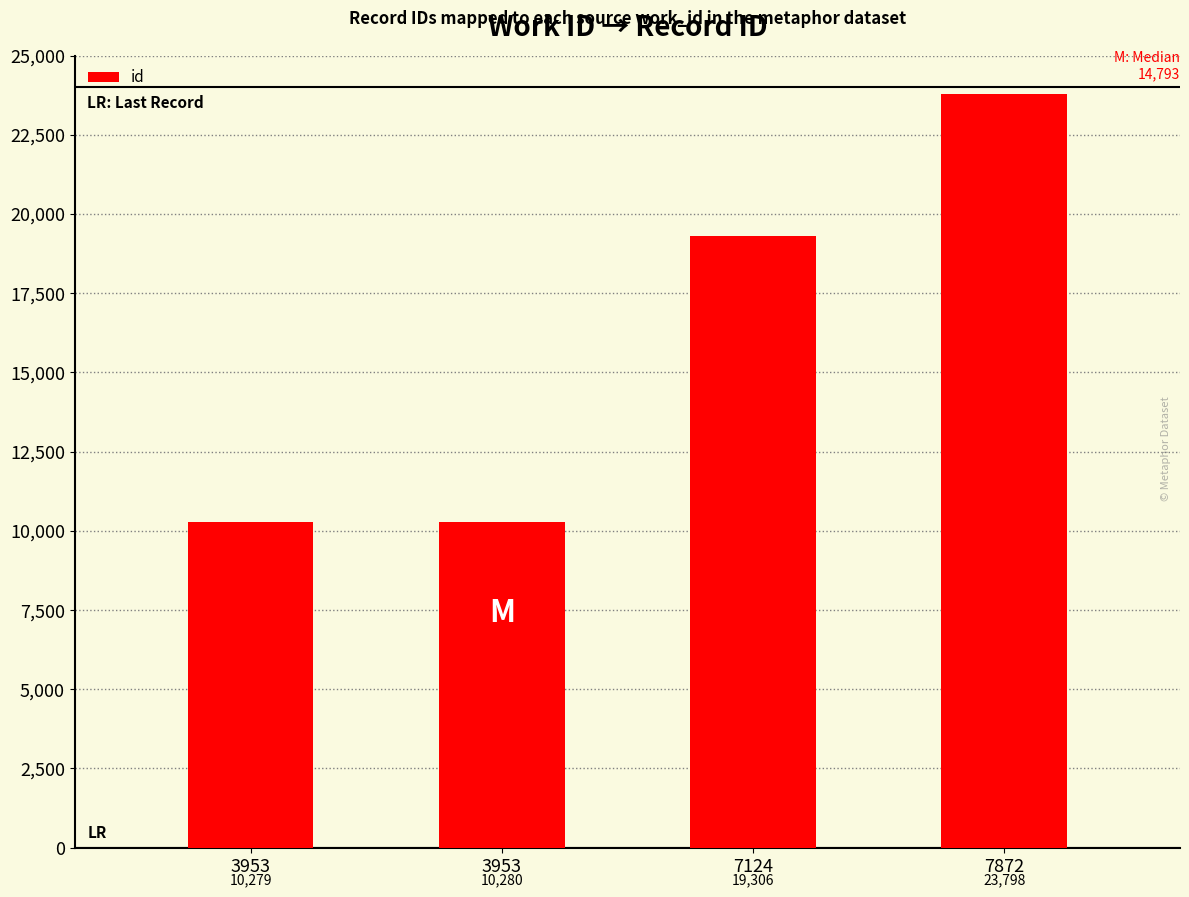

How many values are below 19306?

2